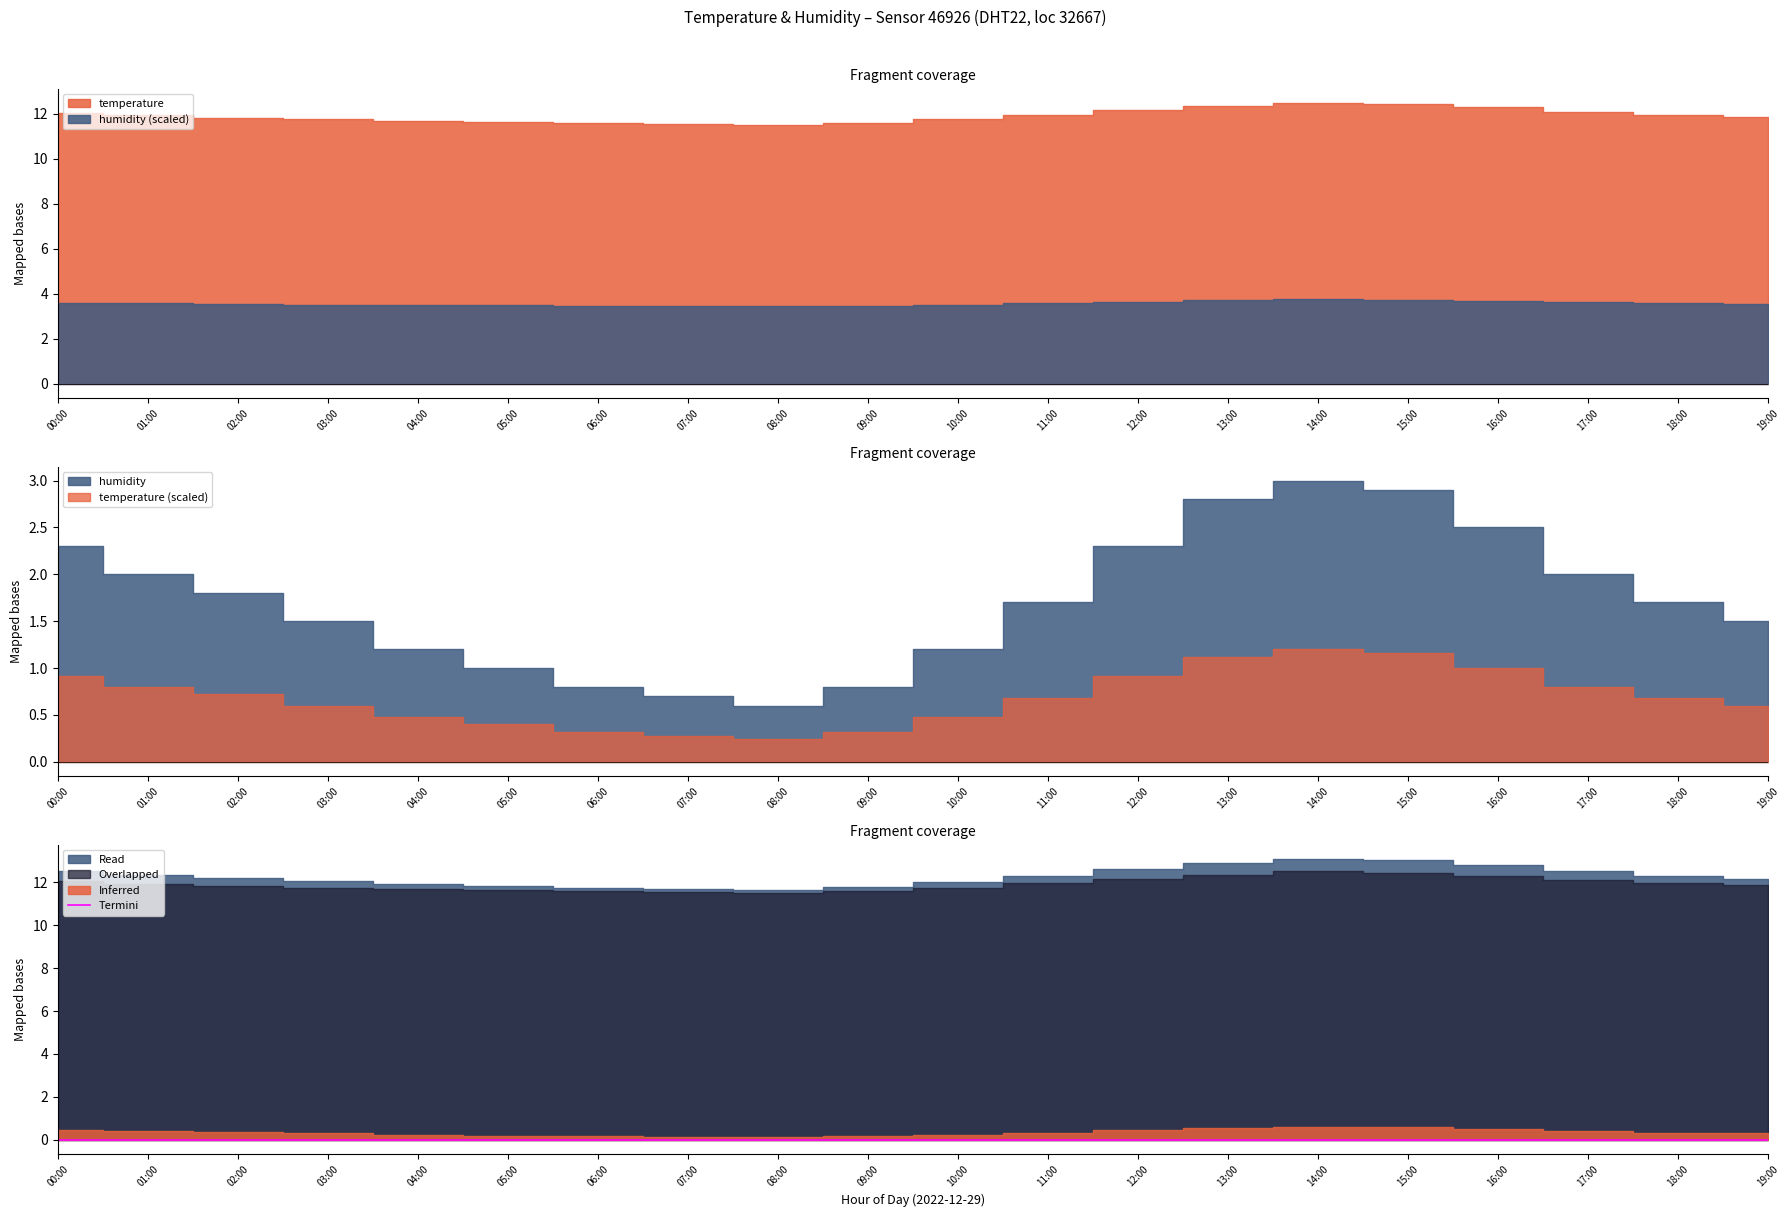

What is the label of the 9th point from the right?

11:00